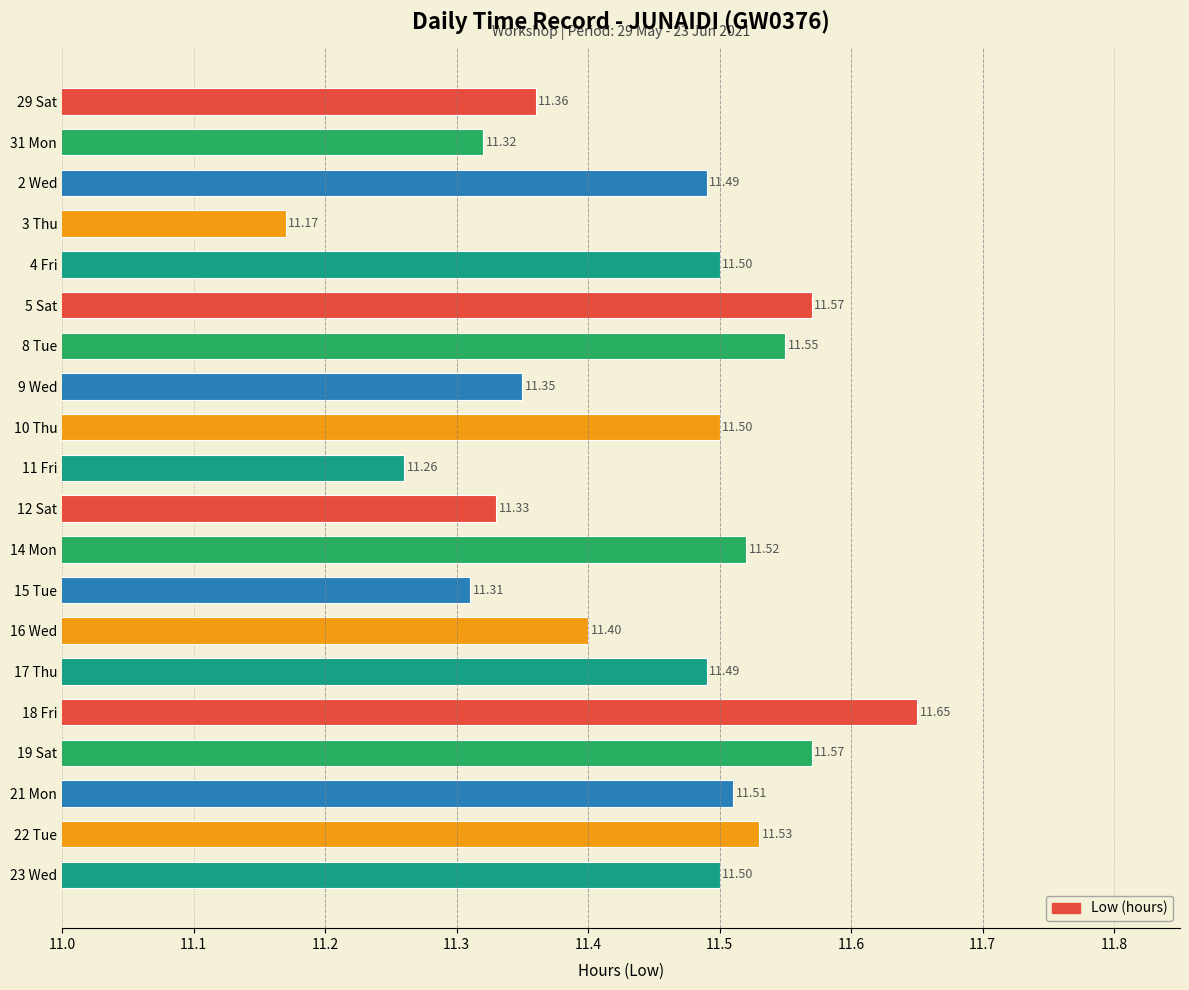

What is the ratio of the value at 9 Wed to the value at 5 Sat?

1.0